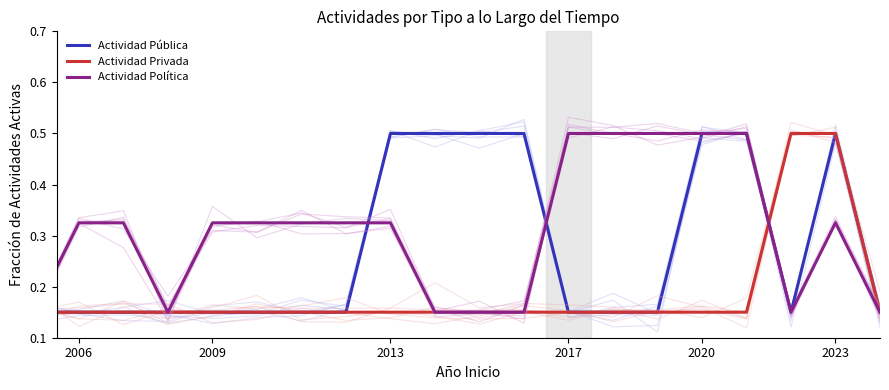

What are all the series names shown in the legend?

Actividad Pública, Actividad Privada, Actividad Política